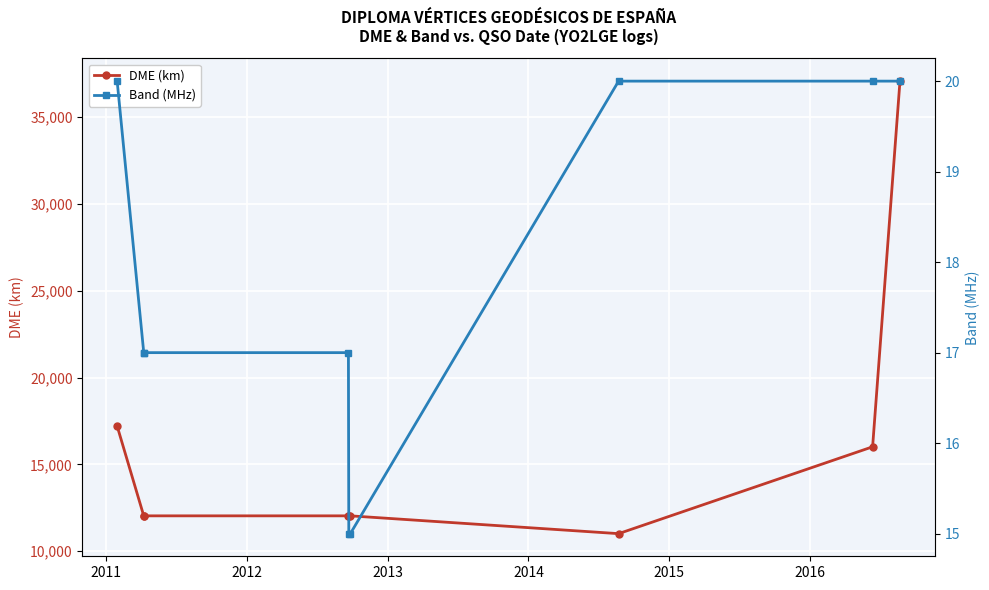

True or false: Band (MHz) and DME (km) intersect in this chart.

False